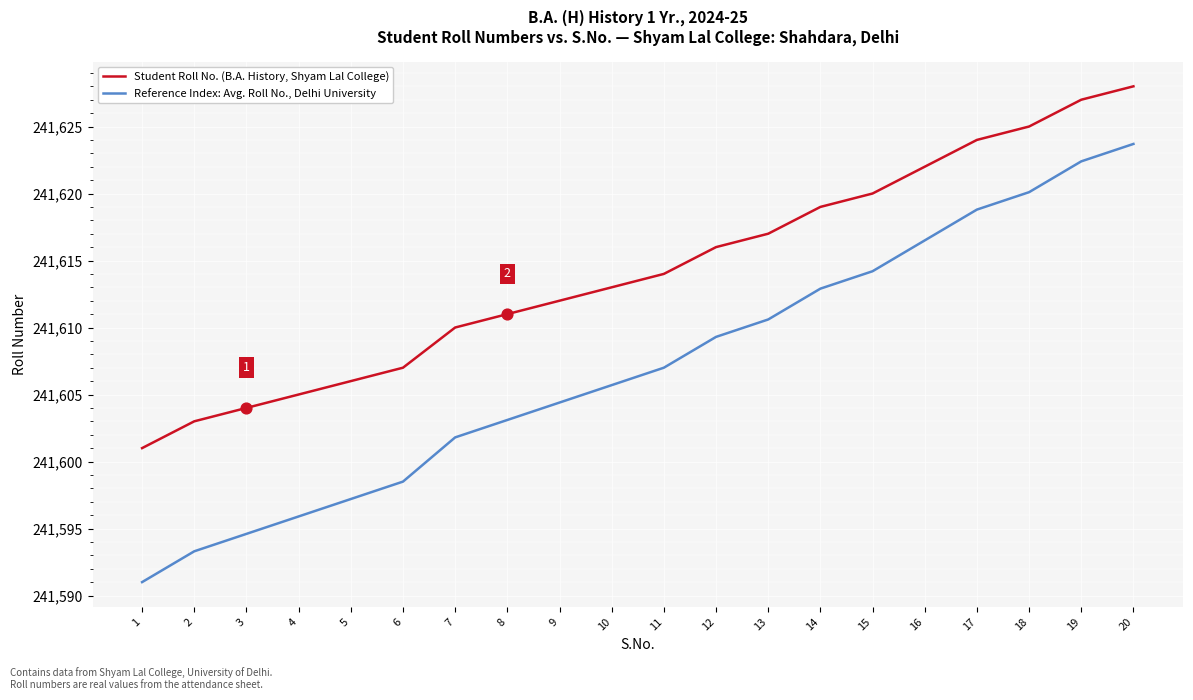

What are all the series names shown in the legend?

Student Roll No. (B.A. History, Shyam Lal College), Reference Index: Avg. Roll No., Delhi University